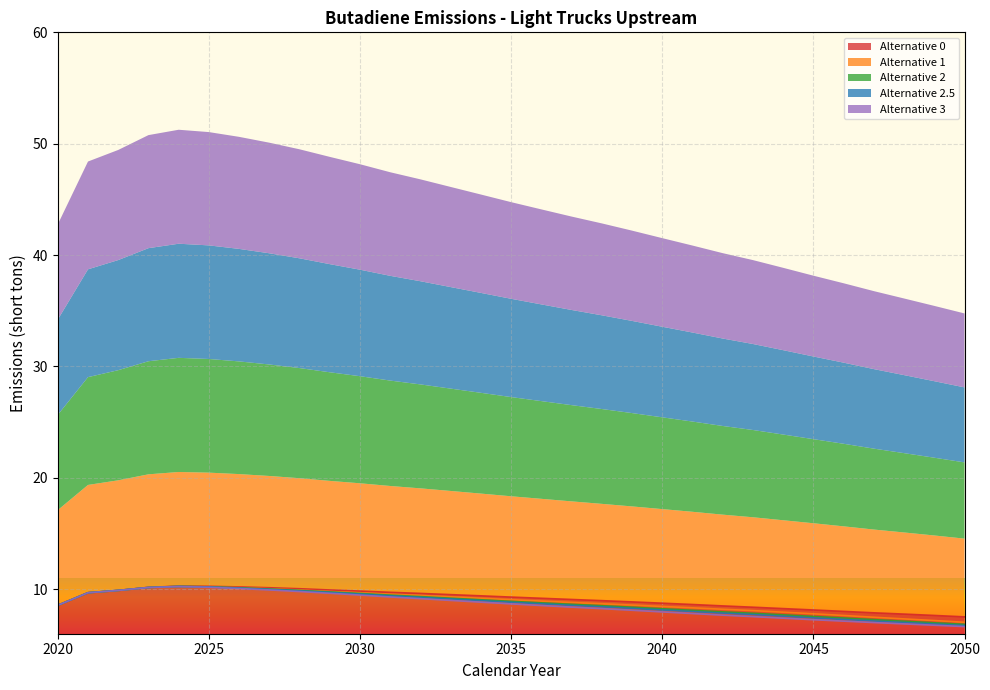

Which has a higher value, 2041 or 2040?

2040